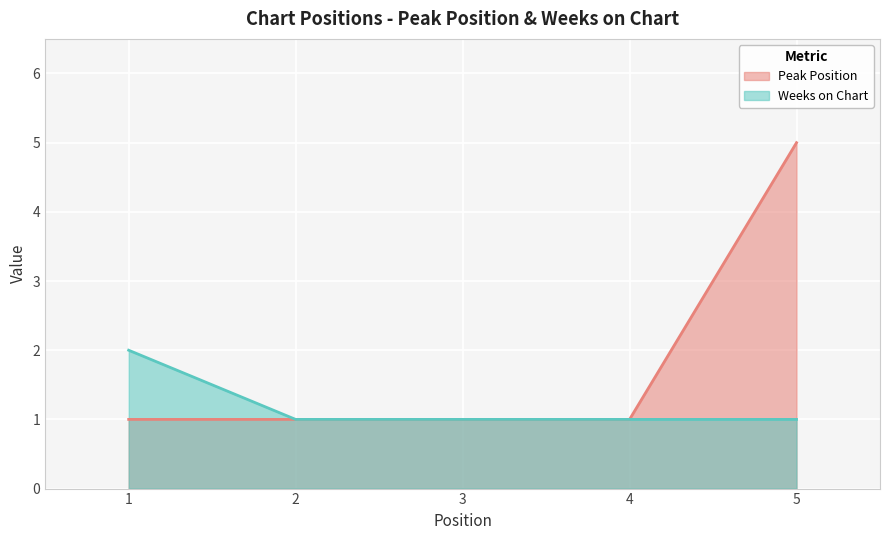

The value of Peak Position at 5 is 5. True or false?

True